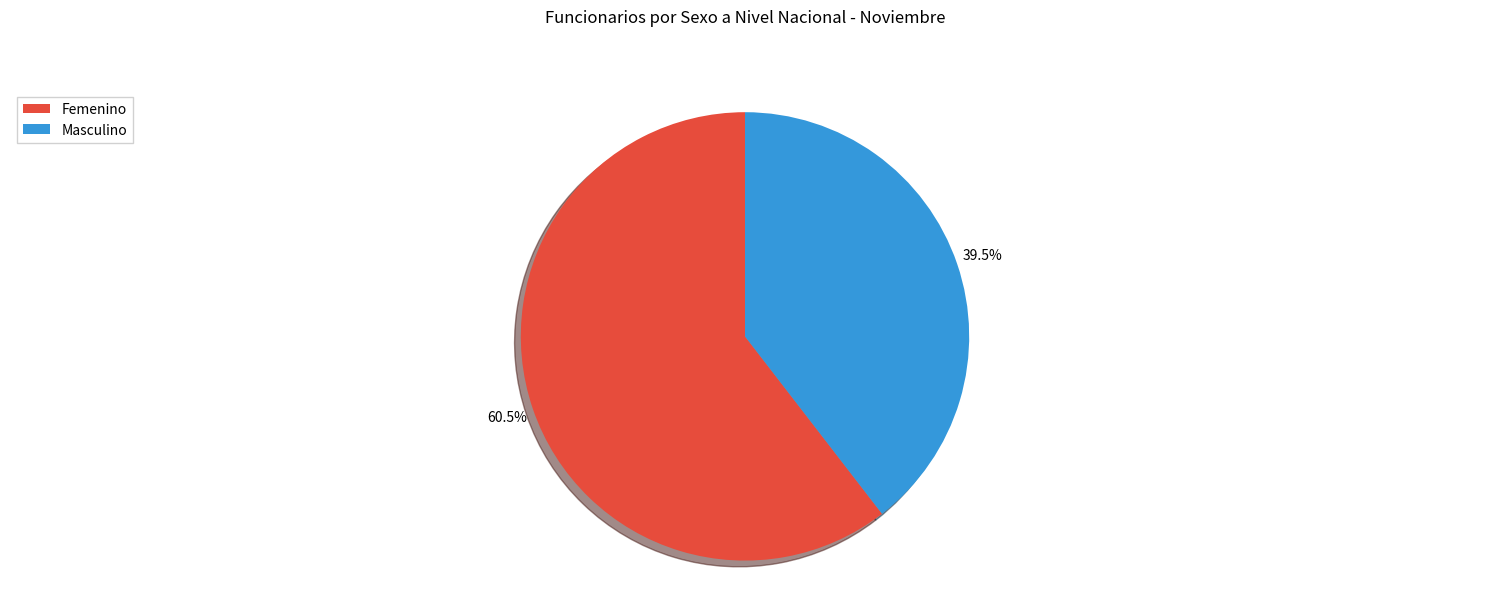

What is the largest slice in the pie chart?

Femenino